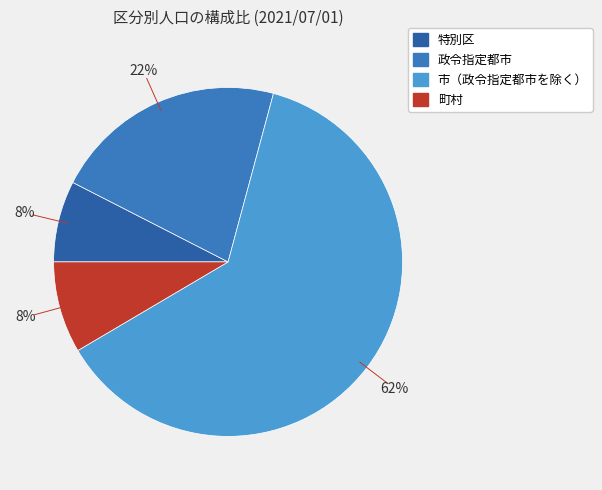

Count the number of slices in the pie.

4